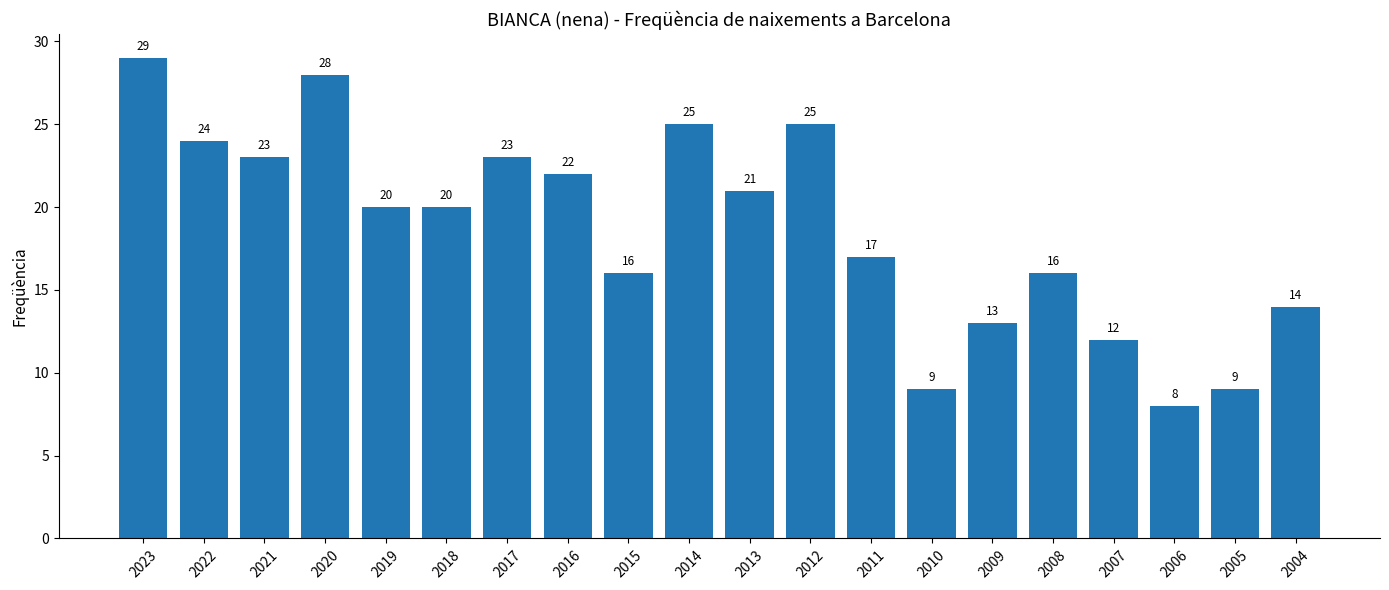

How many distinct data groups are displayed?

1